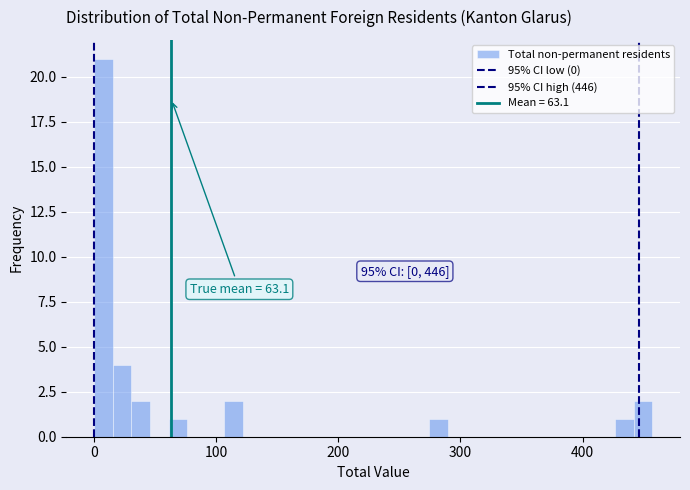

Around what value on the x-axis is the tallest bar? Give the approximate position of its centre, as read against the axis.

10